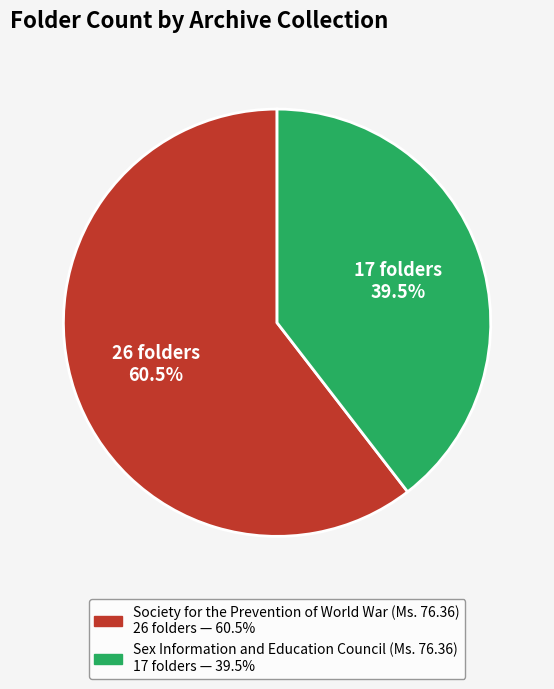

Does Society for the Prevention of World War (Ms. 76.36) account for over 50% of the chart?

Yes